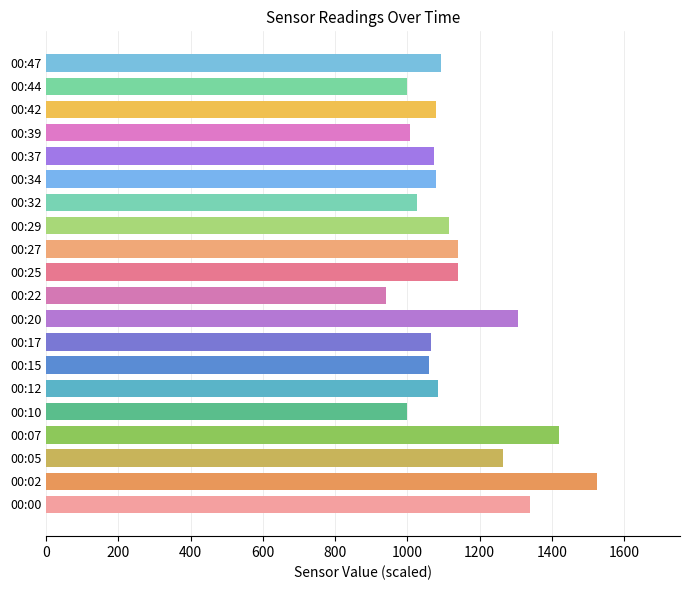

Which has a higher value, 00:20 or 00:39?

00:20